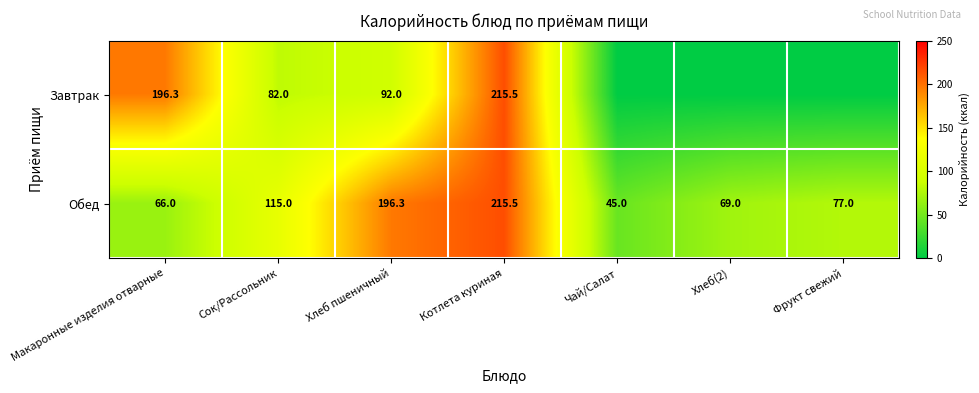

The Обед series shows 45.0 at Чай/Салат. True or false?

True